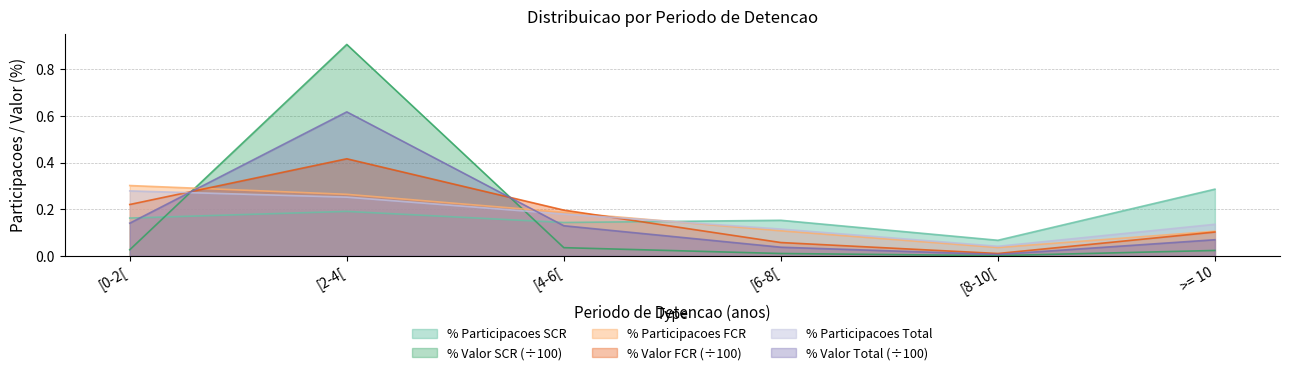

Where do % Participacoes SCR and % Participacoes FCR first cross each other?

[4-6[ and [6-8[